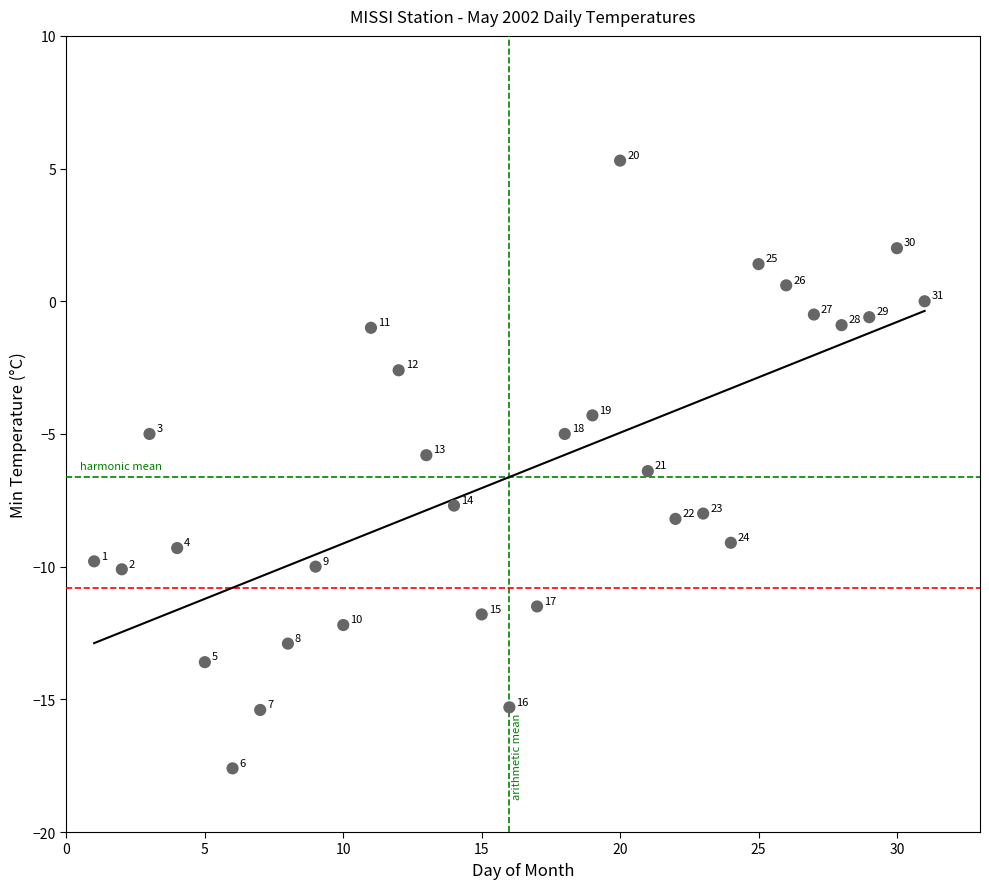

What is the range of X values (max minus min)?

30.0